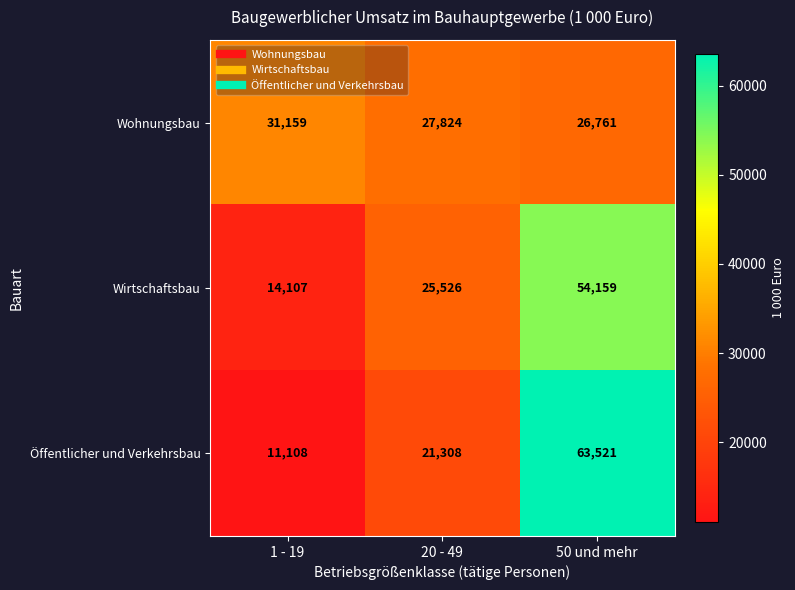

How many distinct data groups are displayed?

3